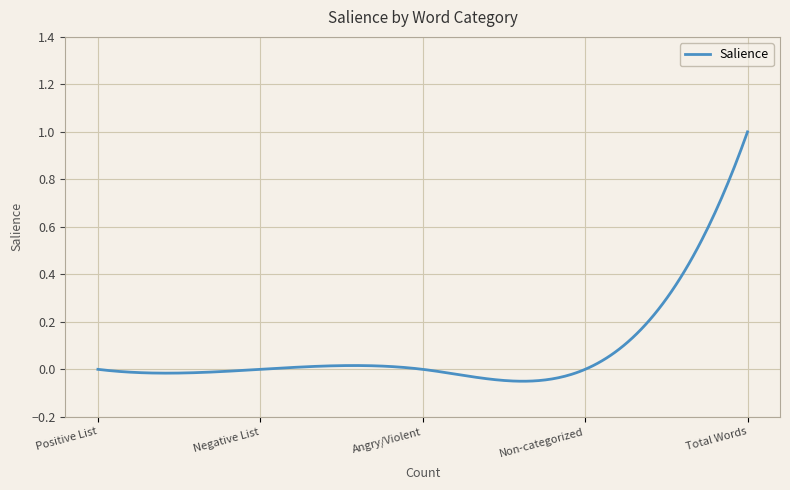

What is the difference between the maximum and minimum values?

1.1